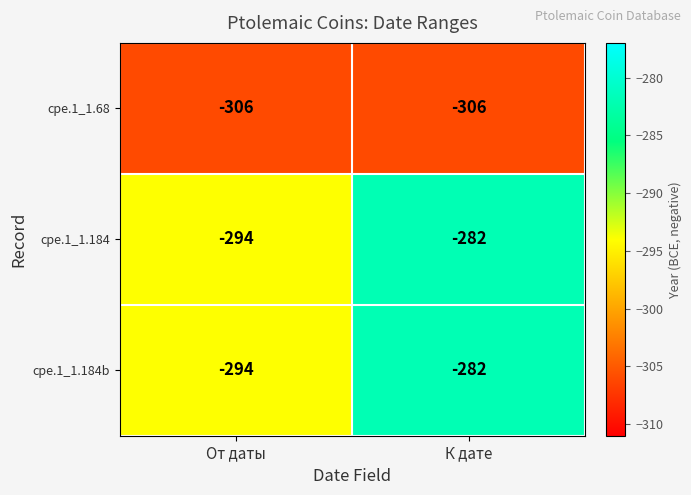

What is the spread (max minus min) of values at От даты?

12